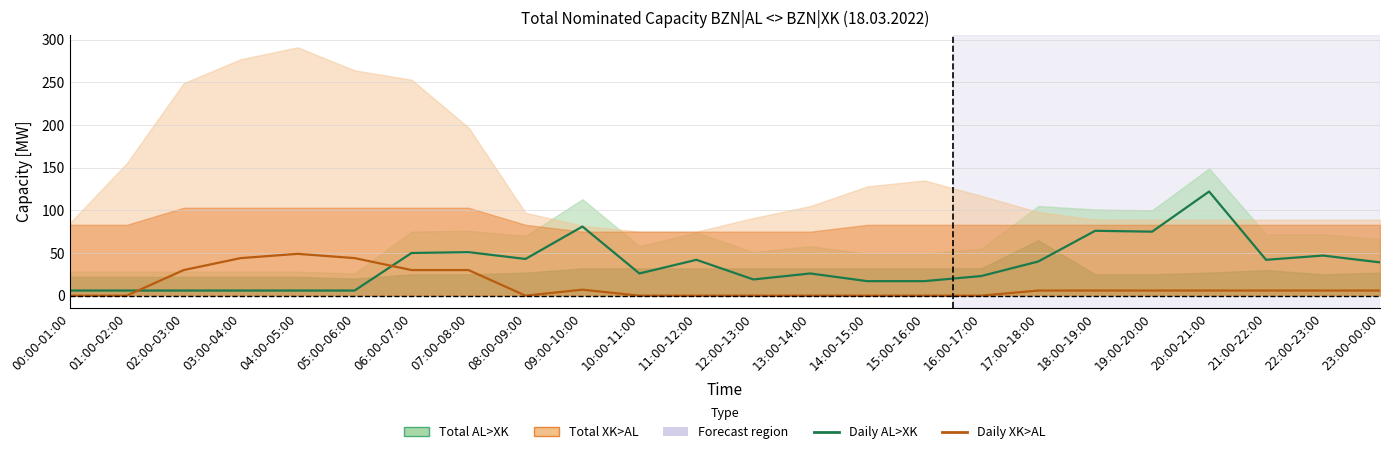

What is the difference between the second highest and second lowest values in the Daily AL>XK series?

75